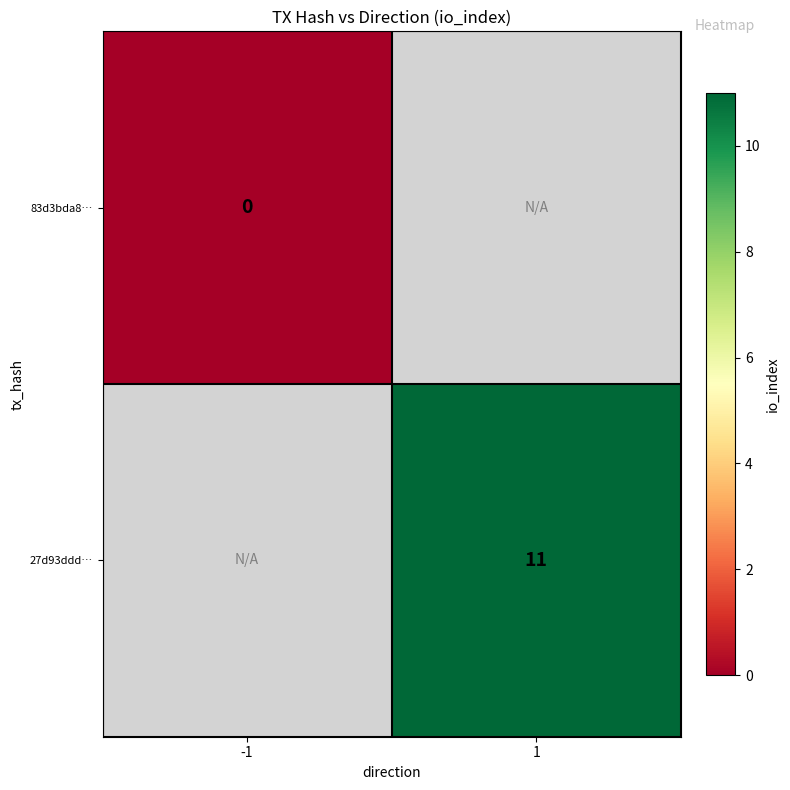

True or false: 27d93ddd… has a value of 11 at 1.

True